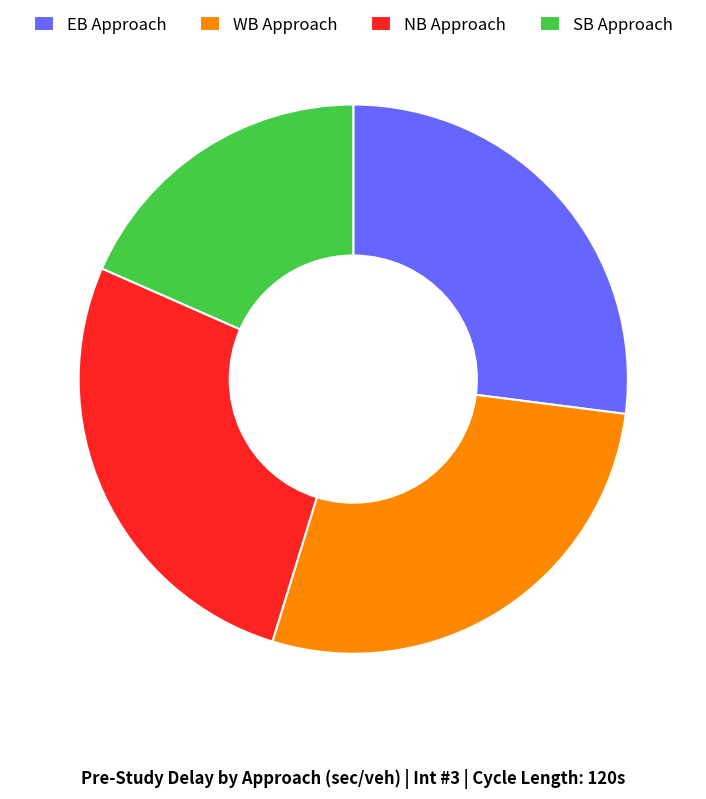

The WB Approach slice represents 28% of the pie. True or false?

True